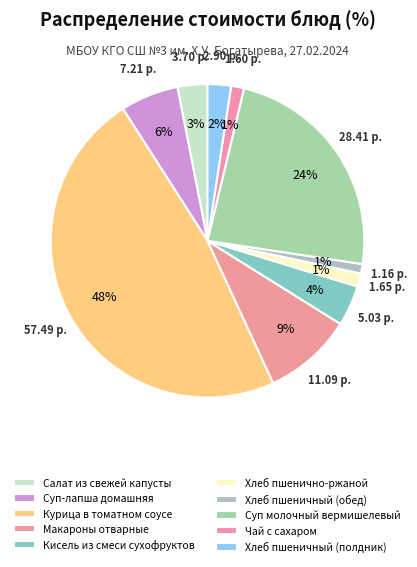

True or false: Макароны отварные accounts for 18% of the total.

False